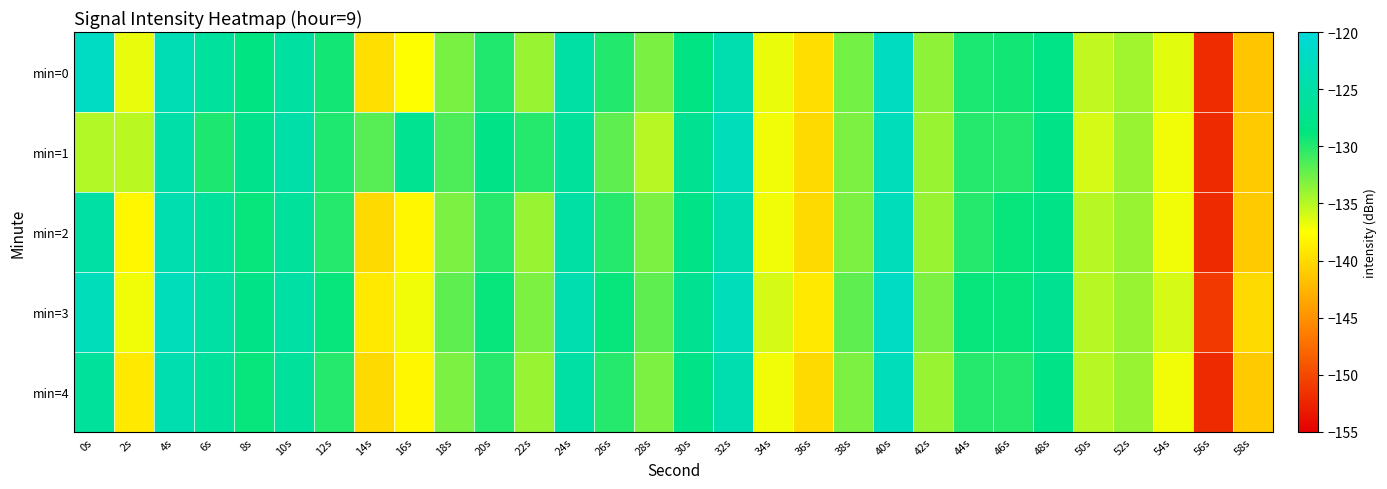

What is the spread (max minus min) of values at 0s?

12.8